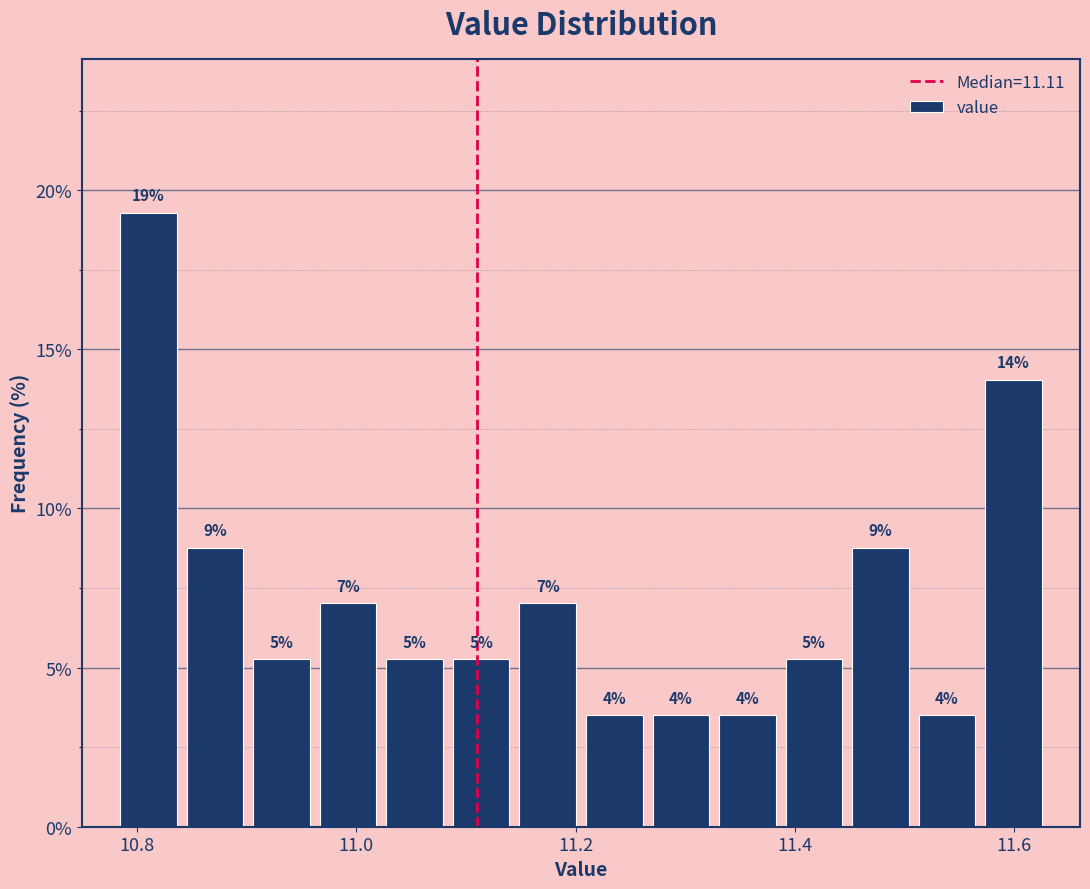

Around what value on the x-axis is the tallest bar? Give the approximate position of its centre, as read against the axis.

10.82